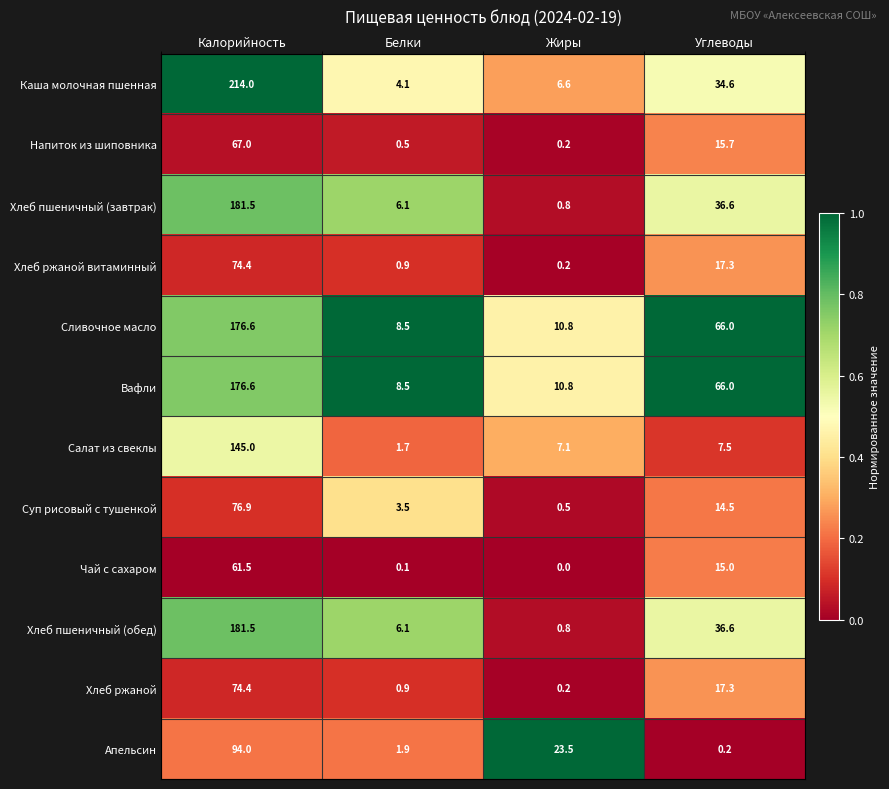

Rank the categories by Салат из свеклы value from highest to lowest.

Калорийность, Углеводы, Жиры, Белки